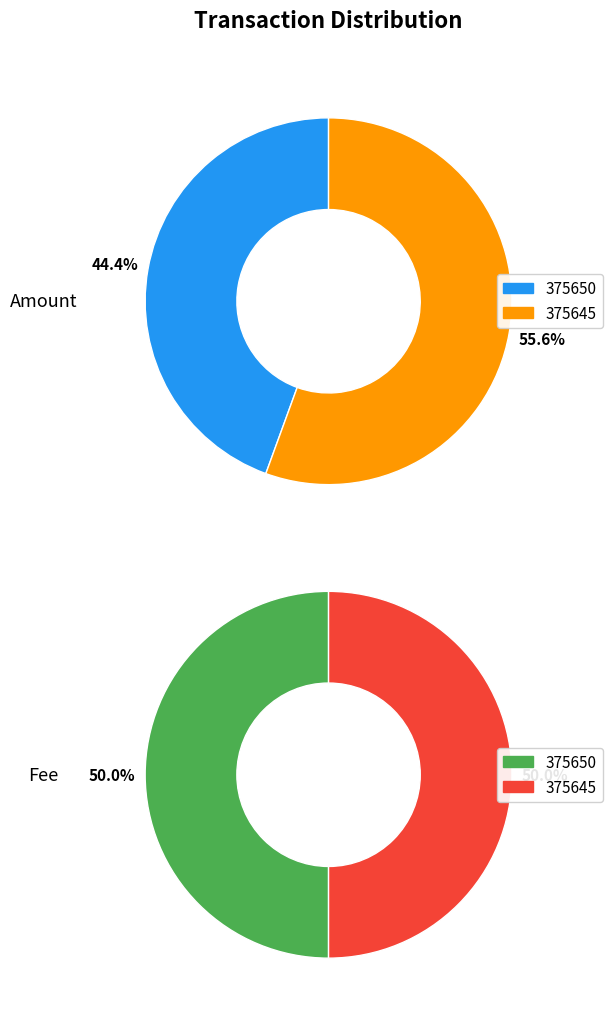

To the nearest percent, what portion does 375645 represent?

56%